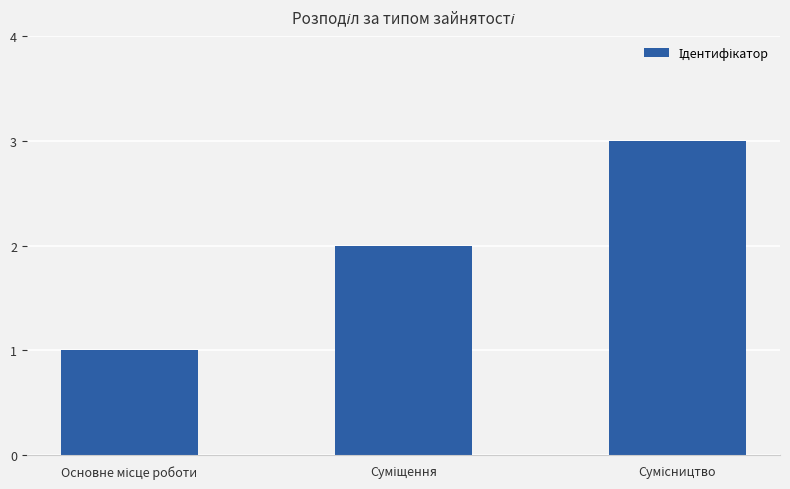

How many bars are there in total?

3